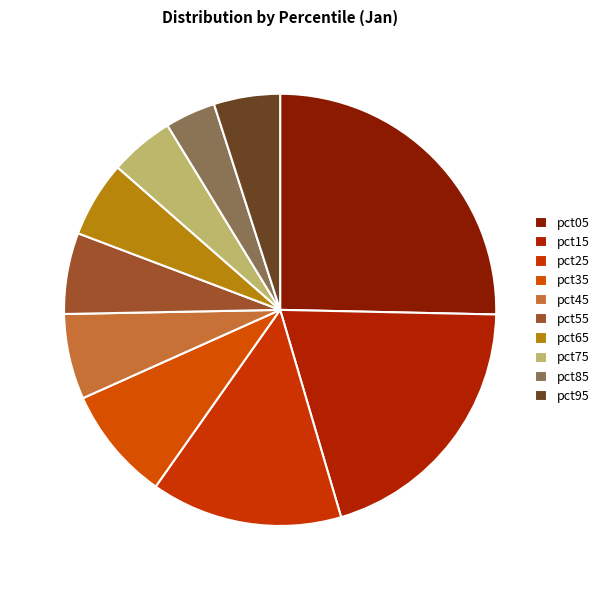

Is it true that pct95 is 5% of the pie?

True